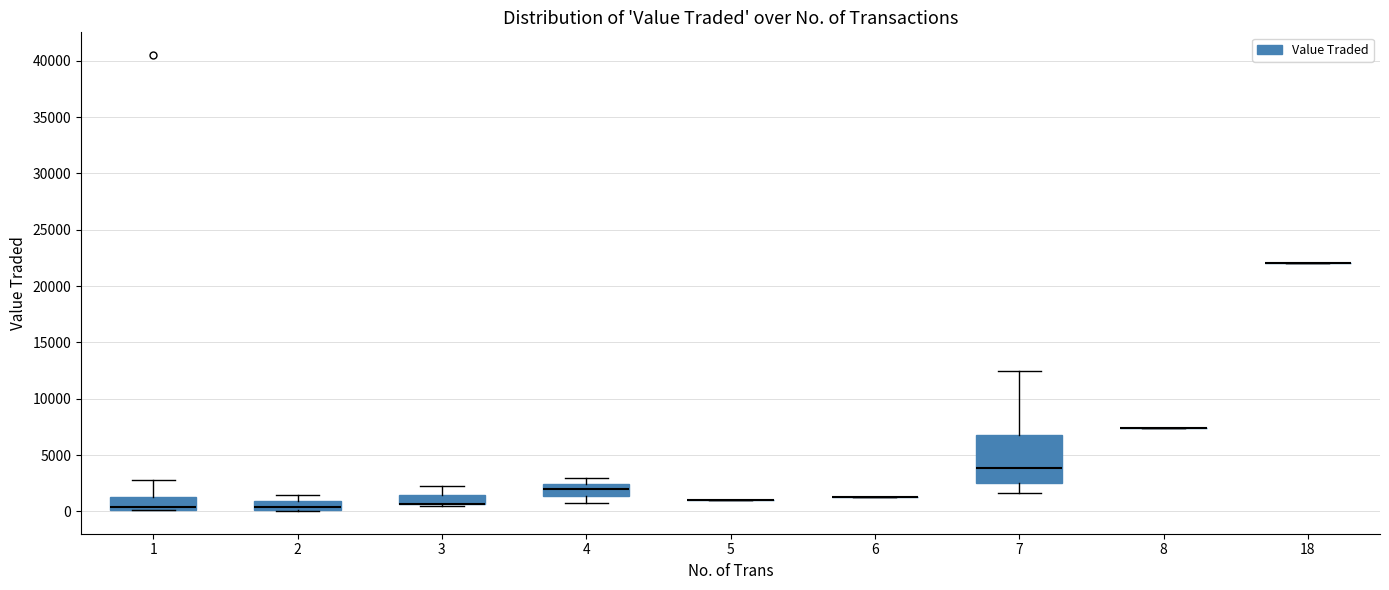

Reading left to right, transcribe this box plot: for each box, give where its median line is, the range the box spans, and where its two whiskers end, as read against the y-axis. The values are not printed on the chart, so give them approximately, as read against the axis.

1: median 500, box 0 to 1500, whiskers 0 to 3000
2: median 500, box 0 to 1000, whiskers 0 to 1500
3: median 500 (drawn on the box's lower edge), box 500 to 1500, whiskers 500 to 2000
4: median 2000, box 1500 to 2500, whiskers 1000 to 3000
5: box collapsed to a line at 1000, whiskers 1000 to 1000
6: box collapsed to a line at 1500, whiskers 1500 to 1500
7: median 4000, box 2500 to 7000, whiskers 1500 to 12500
8: box collapsed to a line at 7500, whiskers 7500 to 7500
18: box collapsed to a line at 22000, whiskers 22000 to 22000